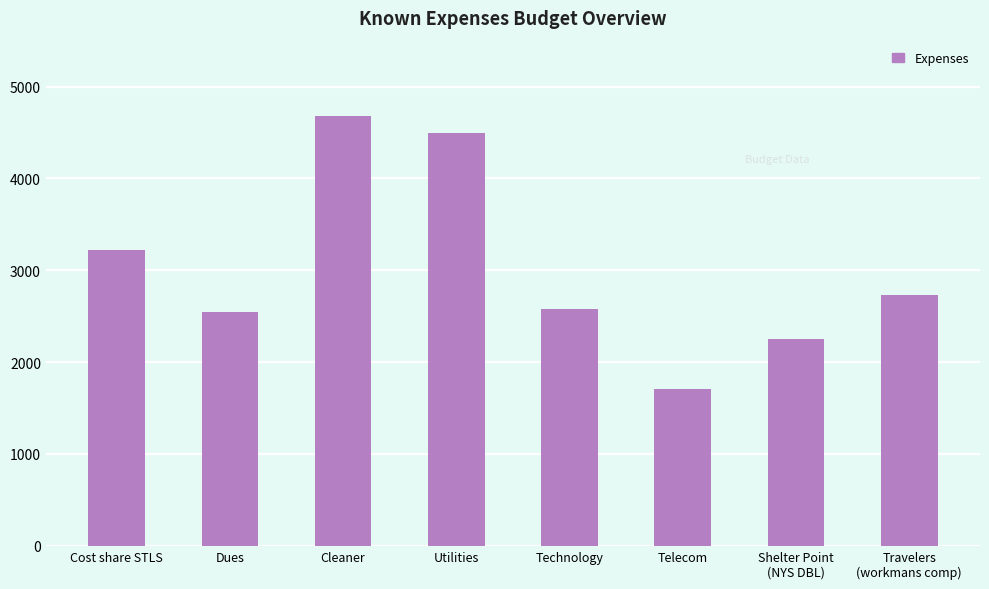

What is the difference between the values at Telecom and Shelter Point
(NYS DBL)?

553.0